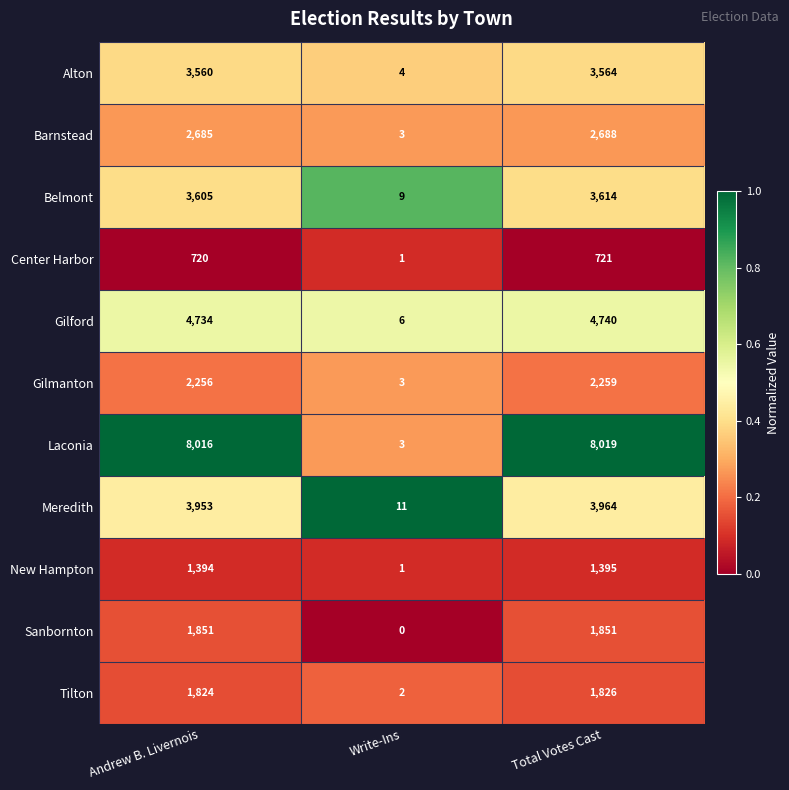

The Alton series shows 4 at Write-Ins. True or false?

True